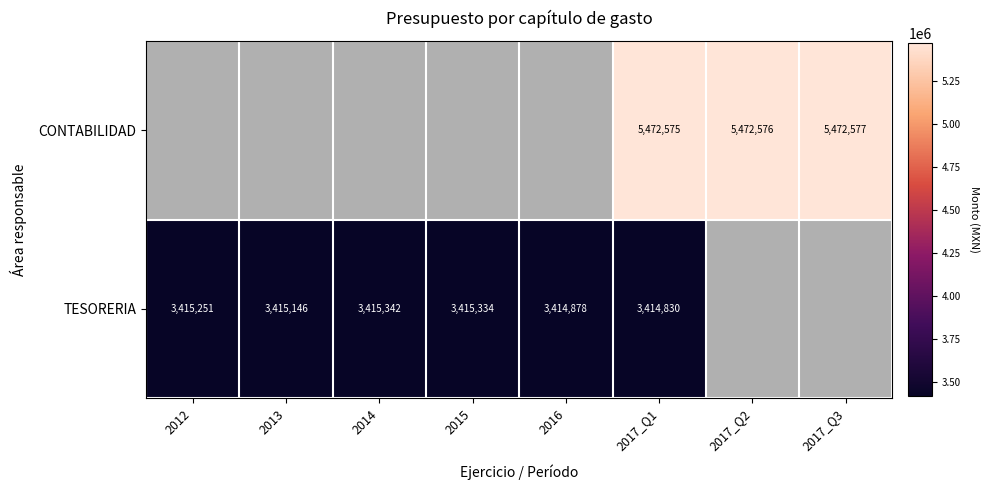

At how many categories does at least one series exceed 5395463?

3